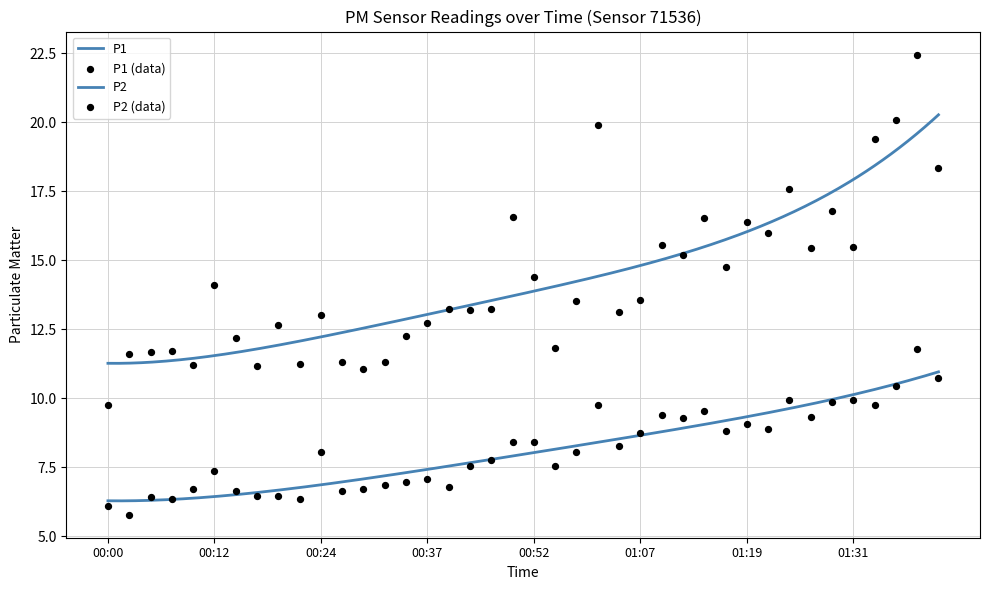

Is the value of P1 at 00:34 greater than the value of P2 at 00:49?

Yes